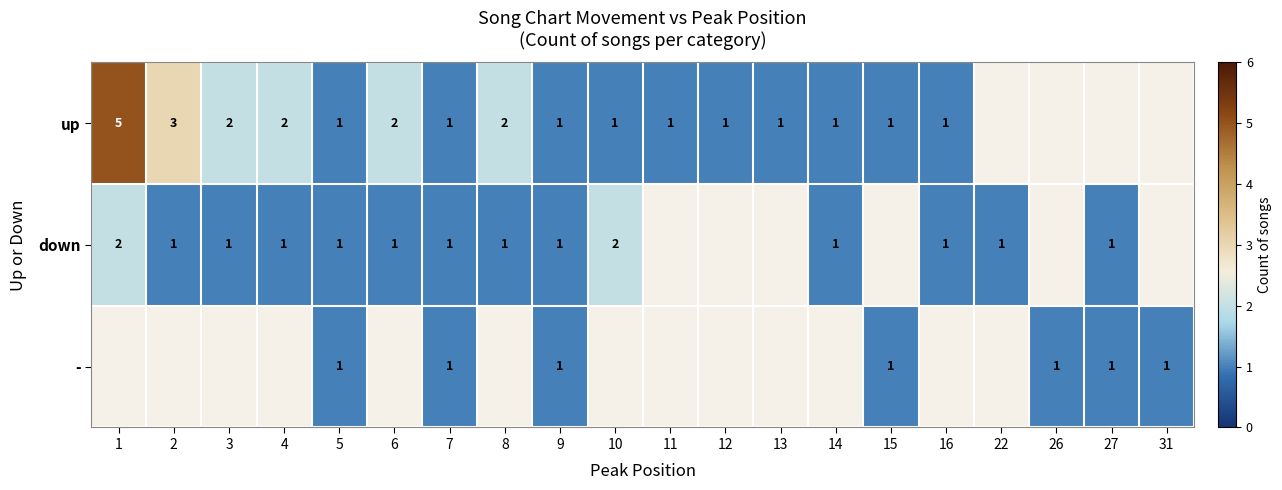

The down series shows 0 at 2. True or false?

False